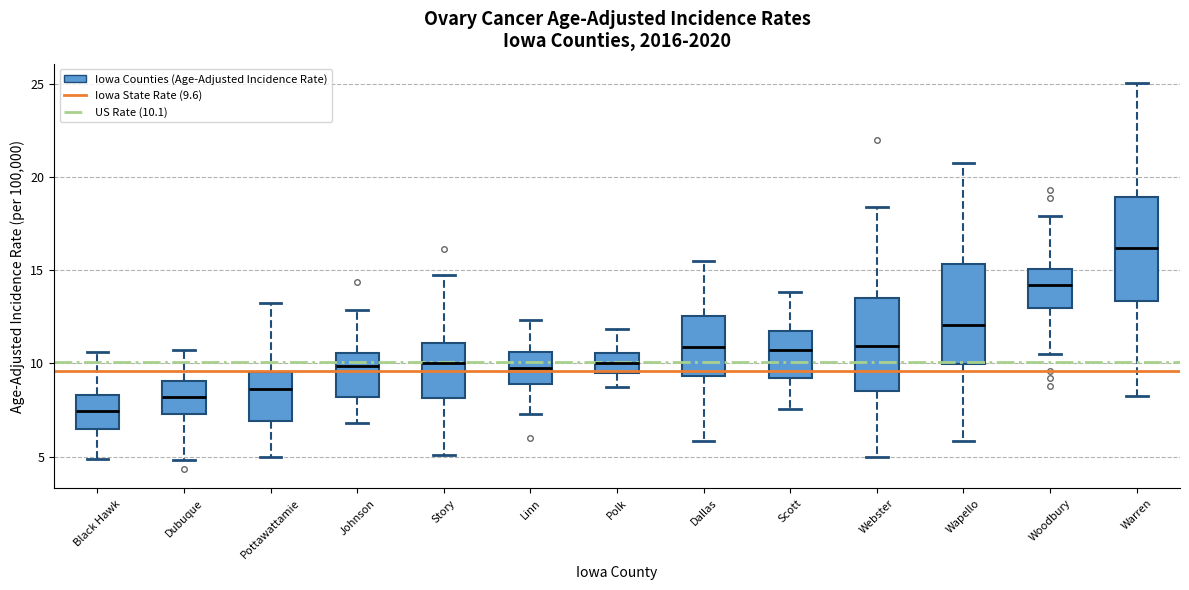

Reading left to right, transcribe this box plot: for each box, give where its median line is, the range the box spans, and where its two whiskers end, as read against the y-axis. The values are not printed on the chart, so give them approximately, as read against the axis.

Black Hawk: median 7.5, box 6.5 to 8.5, whiskers 5.0 to 10.5
Dubuque: median 8.0, box 7.5 to 9.0, whiskers 5.0 to 10.5
Pottawattamie: median 8.5, box 7.0 to 9.5, whiskers 5.0 to 13.0
Johnson: median 10.0, box 8.0 to 10.5, whiskers 7.0 to 13.0
Story: median 10.0, box 8.0 to 11.0, whiskers 5.0 to 14.5
Linn: median 9.5, box 9.0 to 10.5, whiskers 7.5 to 12.5
Polk: median 10.0, box 9.5 to 10.5, whiskers 8.5 to 12.0
Dallas: median 11.0, box 9.5 to 12.5, whiskers 6.0 to 15.5
Scott: median 10.5, box 9.0 to 11.5, whiskers 7.5 to 14.0
Webster: median 11.0, box 8.5 to 13.5, whiskers 5.0 to 18.5
Wapello: median 12.0, box 10.0 to 15.5, whiskers 6.0 to 21.0
Woodbury: median 14.0, box 13.0 to 15.0, whiskers 10.5 to 18.0
Warren: median 16.0, box 13.5 to 19.0, whiskers 8.0 to 25.0